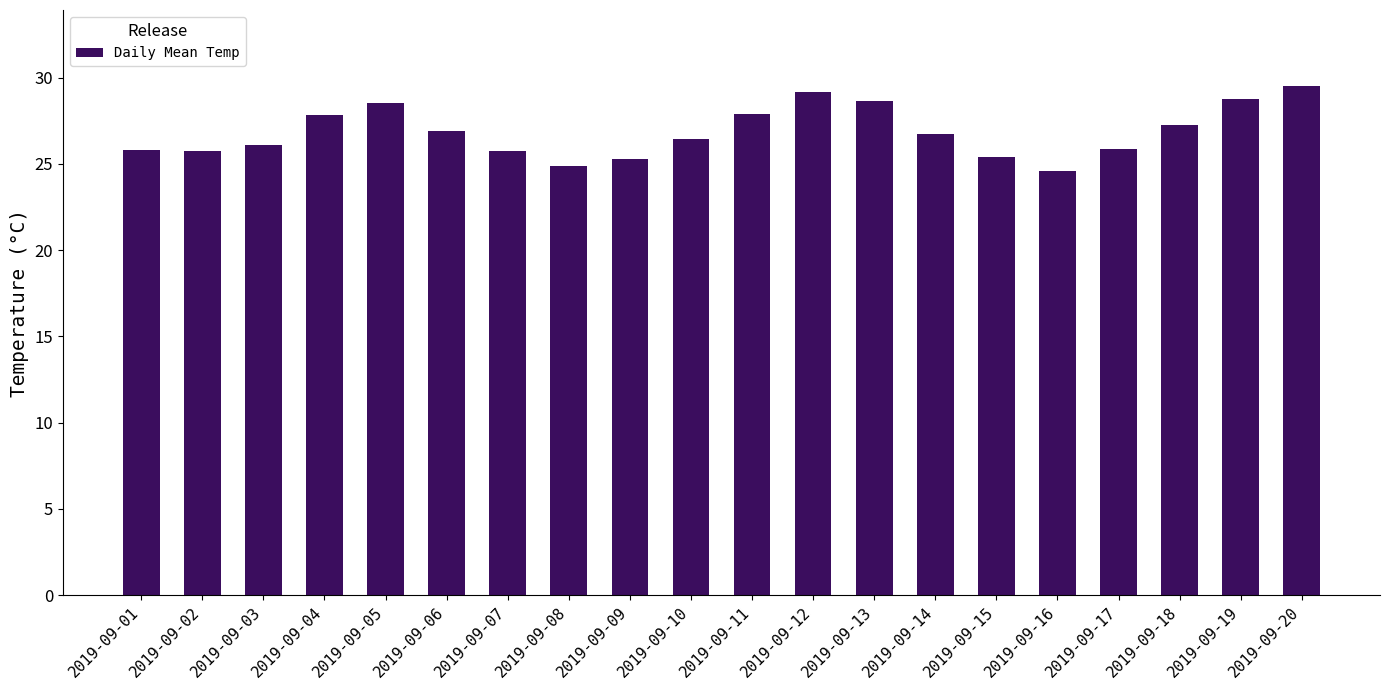

What is the difference between the second highest and second lowest values?

4.3